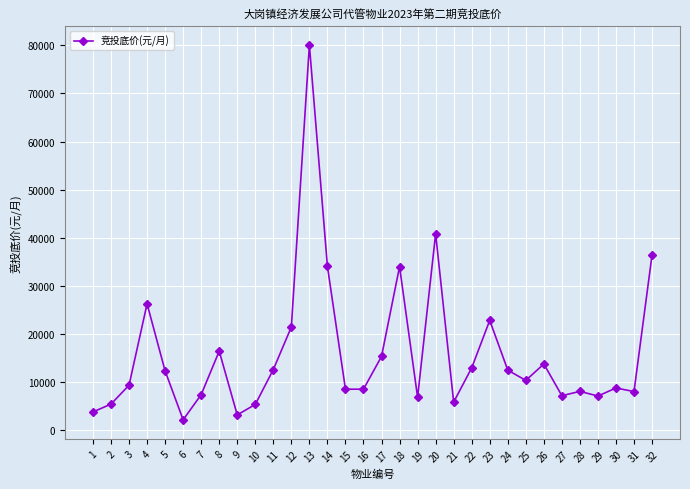

What is the value of the 7th point from the left?

7386.0